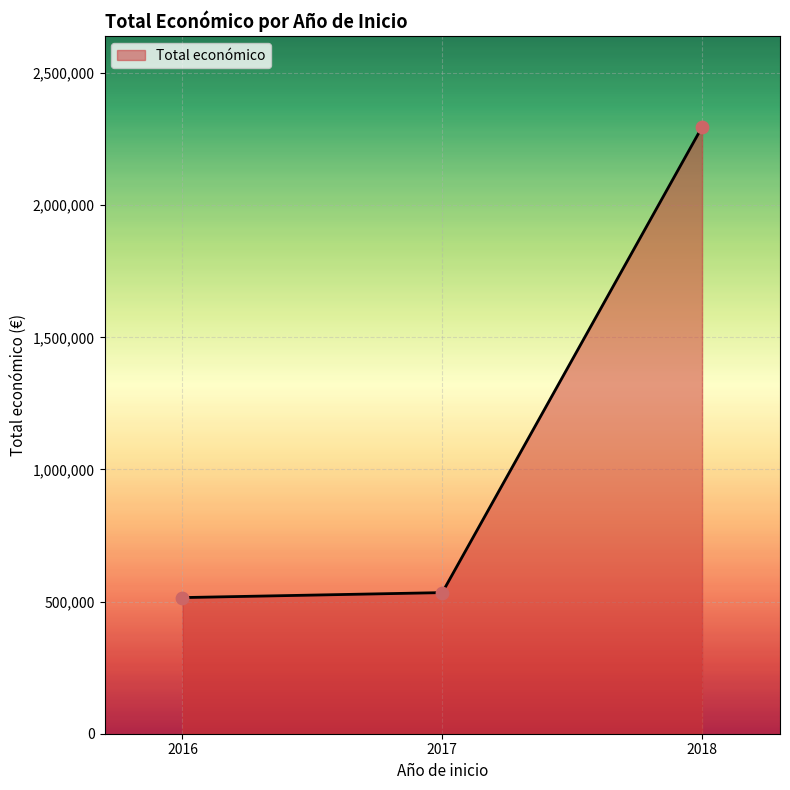

Which has a higher value, 2017 or 2018?

2018